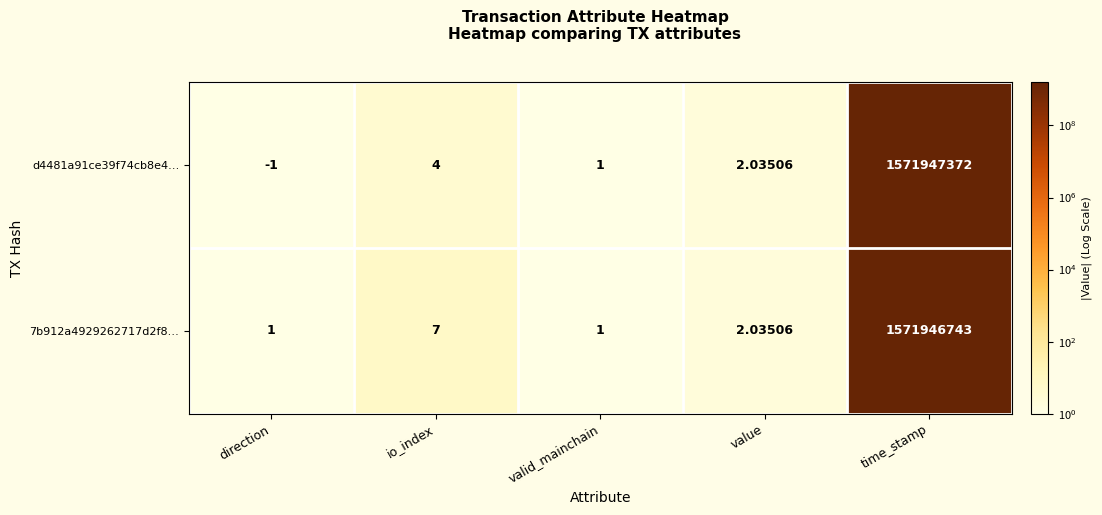

List the labels in order of d4481a91ce39f74cb8e4… value, smallest first.

direction, valid_mainchain, value, io_index, time_stamp